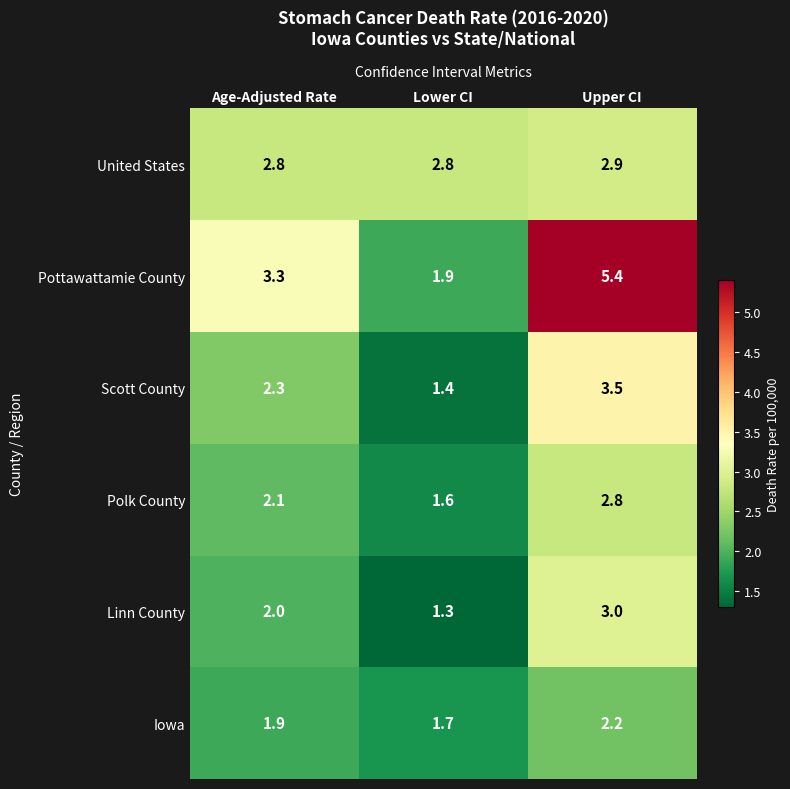

Reading left to right, list all the values displayed in this chart.

United States: 2.8	2.8	2.9
Pottawattamie County: 3.3	1.9	5.4
Scott County: 2.3	1.4	3.5
Polk County: 2.1	1.6	2.8
Linn County: 2.0	1.3	3.0
Iowa: 1.9	1.7	2.2